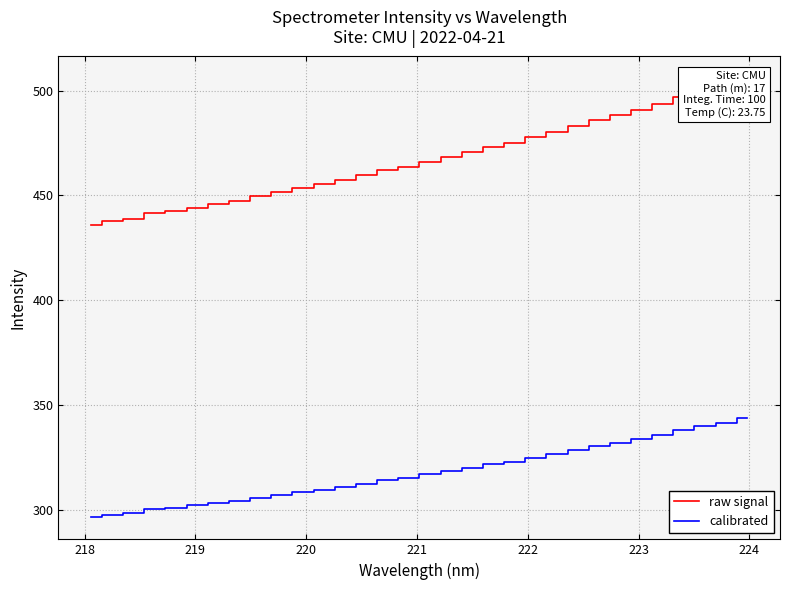

What is the difference between the second highest and minimum values in the calibrated series?

44.8